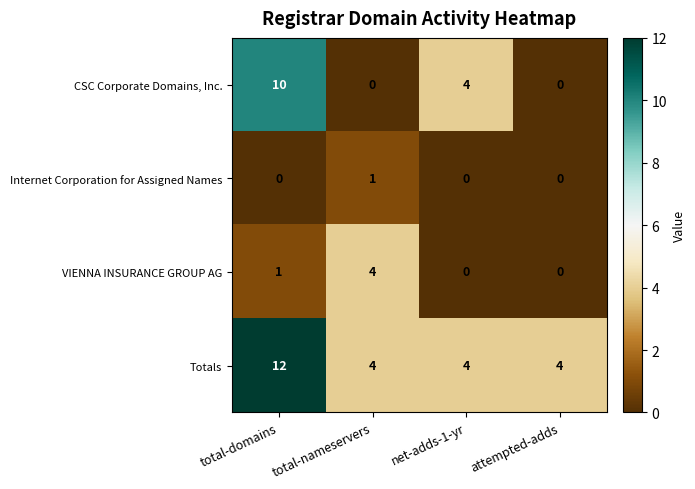

Reading left to right, extract all data points from this chart.

CSC Corporate Domains, Inc.: total-domains=10	total-nameservers=0	net-adds-1-yr=4	attempted-adds=0
Internet Corporation for Assigned Names: total-domains=0	total-nameservers=1	net-adds-1-yr=0	attempted-adds=0
VIENNA INSURANCE GROUP AG: total-domains=1	total-nameservers=4	net-adds-1-yr=0	attempted-adds=0
Totals: total-domains=12	total-nameservers=4	net-adds-1-yr=4	attempted-adds=4